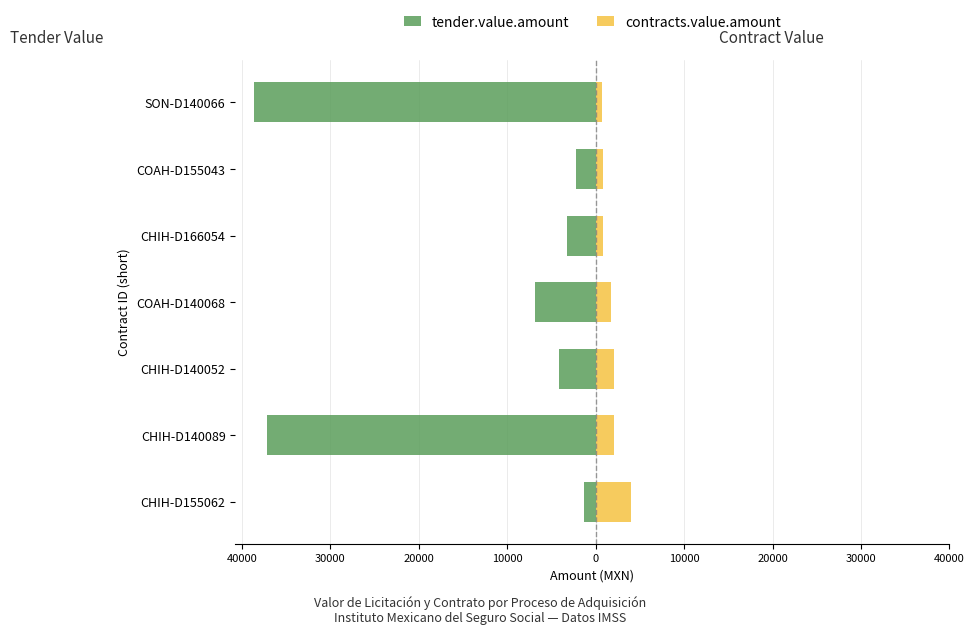

How many groups of bars are there?

7